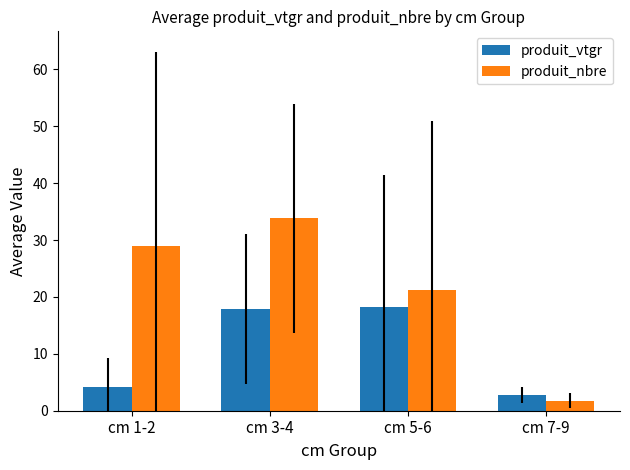

What is the total value across all series at cm 1-2?

33.2